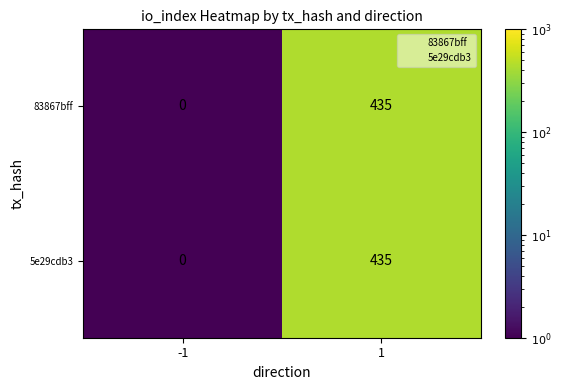

The value of 83867bff at 1 is 435. True or false?

True